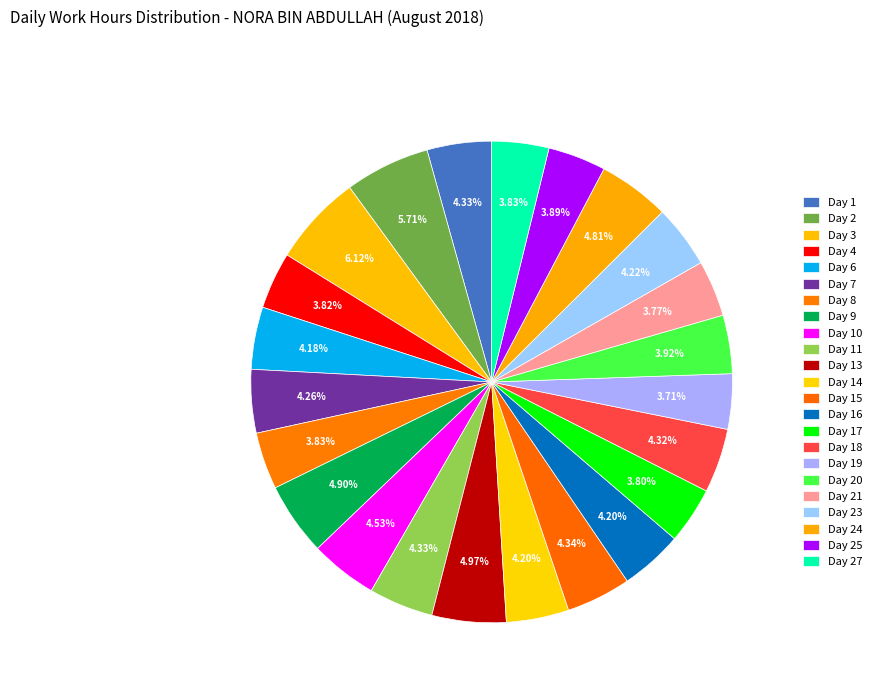

What is the largest slice in the pie chart?

Day 3